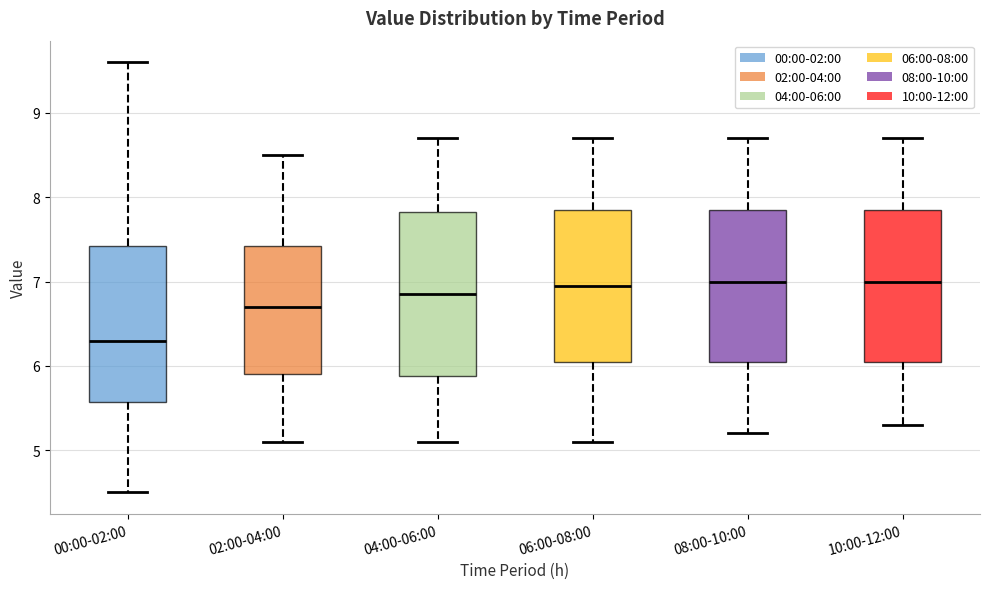

Reading left to right, read every box against the y-axis: the position of its median line, the range the box covers, and the ends of its whiskers. The values are not printed on the chart, so give them approximately, as read against the axis.

00:00-02:00: median 6.3, box 5.6 to 7.4, whiskers 4.5 to 9.6
02:00-04:00: median 6.7, box 5.9 to 7.4, whiskers 5.1 to 8.5
04:00-06:00: median 6.9, box 5.9 to 7.8, whiskers 5.1 to 8.7
06:00-08:00: median 7.0, box 6.1 to 7.9, whiskers 5.1 to 8.7
08:00-10:00: median 7.0, box 6.1 to 7.9, whiskers 5.2 to 8.7
10:00-12:00: median 7.0, box 6.1 to 7.9, whiskers 5.3 to 8.7